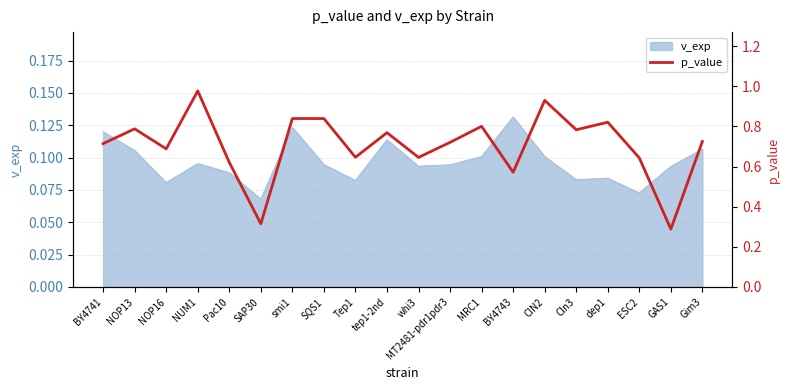

Reading left to right, extract all data points from this chart.

BY4741=0.7	NOP13=0.8	NOP16=0.7	NUM1=1.0	Pac10=0.6	SAP30=0.3	smi1=0.8	SQS1=0.8	Tep1=0.6	tep1-2nd=0.8	whi3=0.6	MT2481-pdr1pdr3=0.7	MRC1=0.8	BY4743=0.6	CIN2=0.9	Cln3=0.8	dep1=0.8	ESC2=0.6	GAS1=0.3	Gim3=0.7